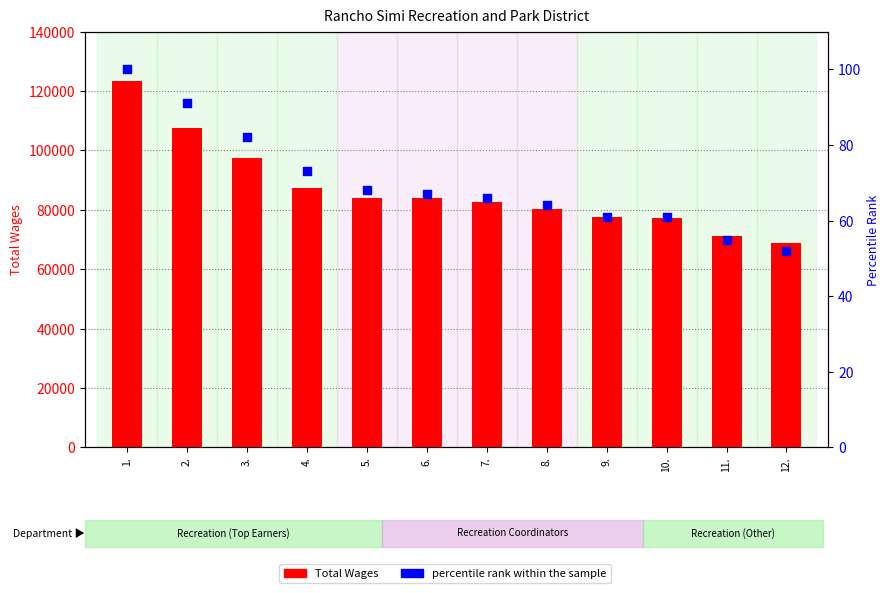

What is the total value across all series at 3.?

97426